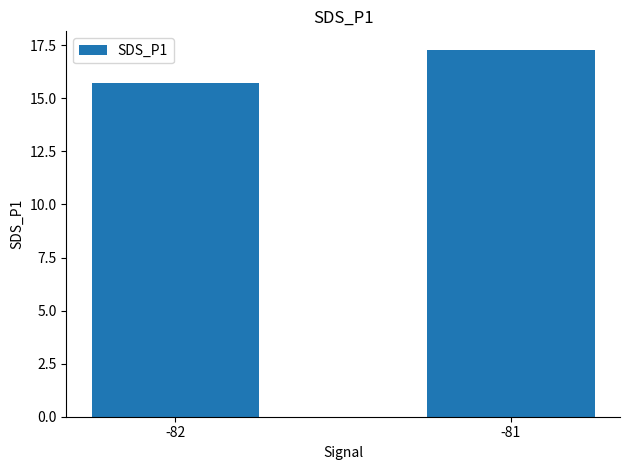

What is the smallest value displayed?

15.7